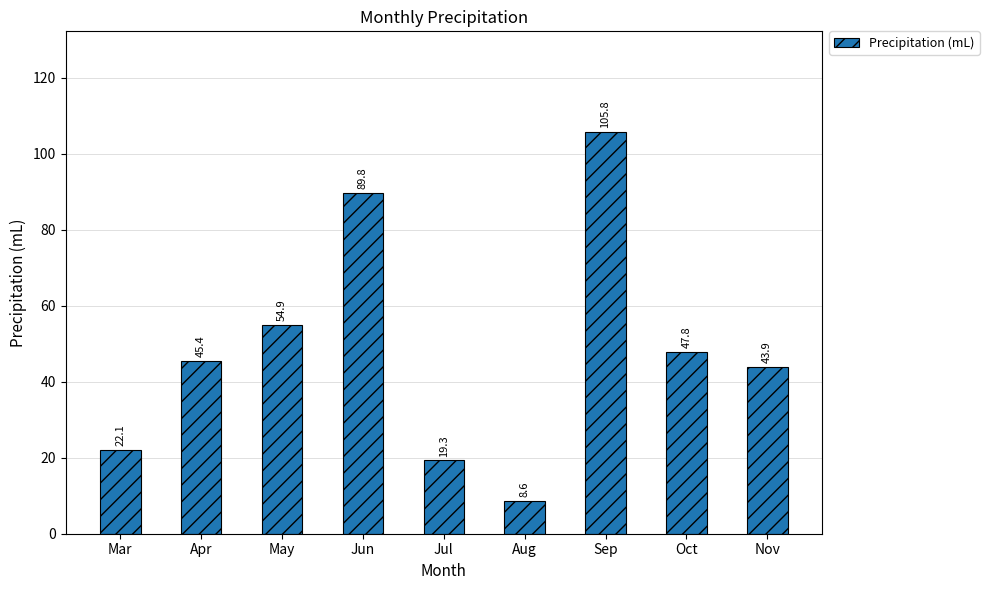

What is the sum of all values?

437.6